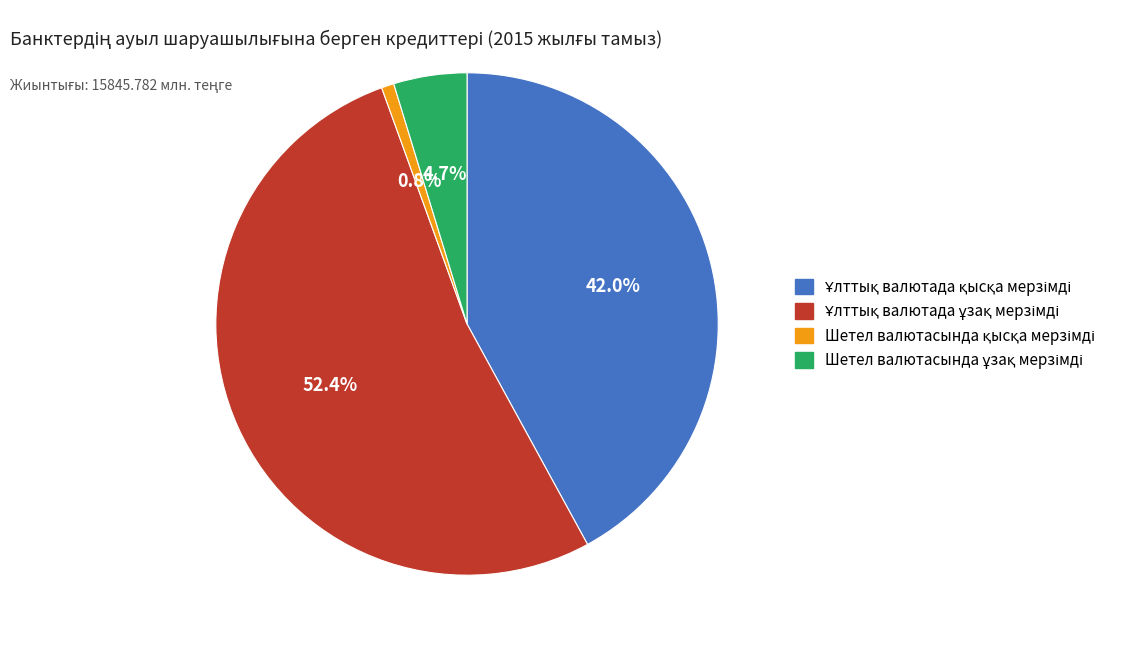

Is there any slice that represents more than half of the pie?

Yes